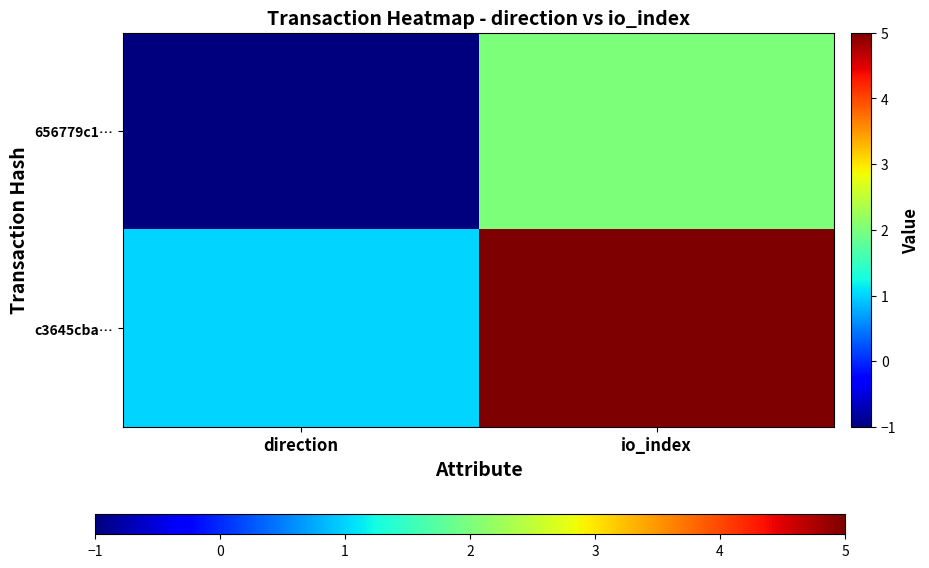

Reading right to left, list all the values displayed in this chart.

656779c1…: io_index=2	direction=-1
c3645cba…: io_index=5	direction=1